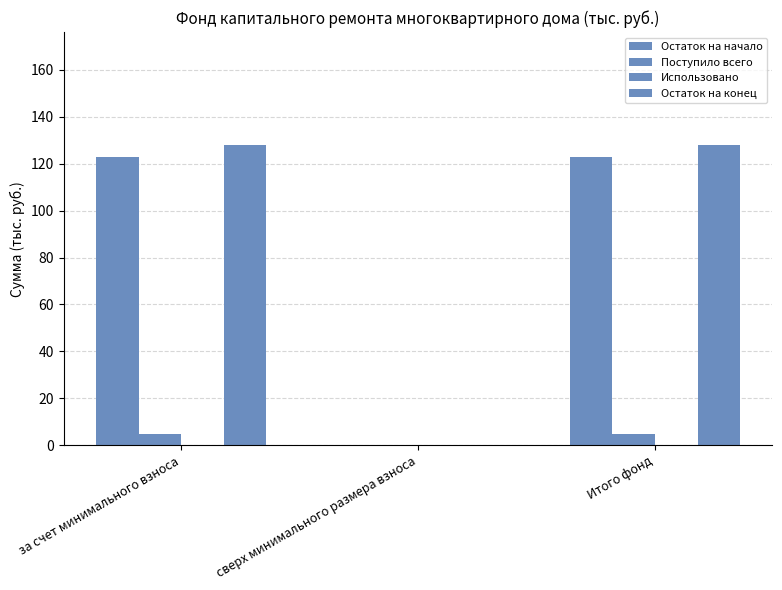

How many positive values does the Остаток на конец series have?

2